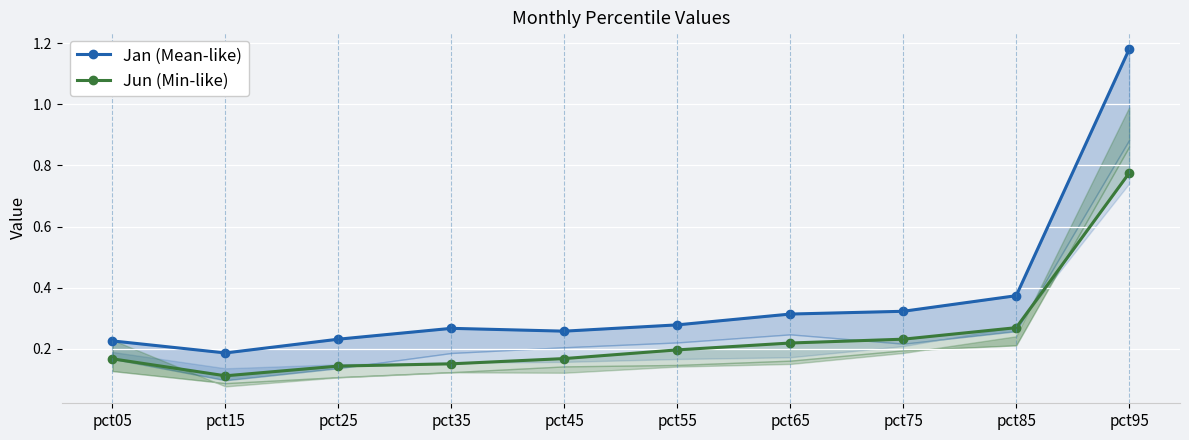

How many lines are shown in the chart?

2